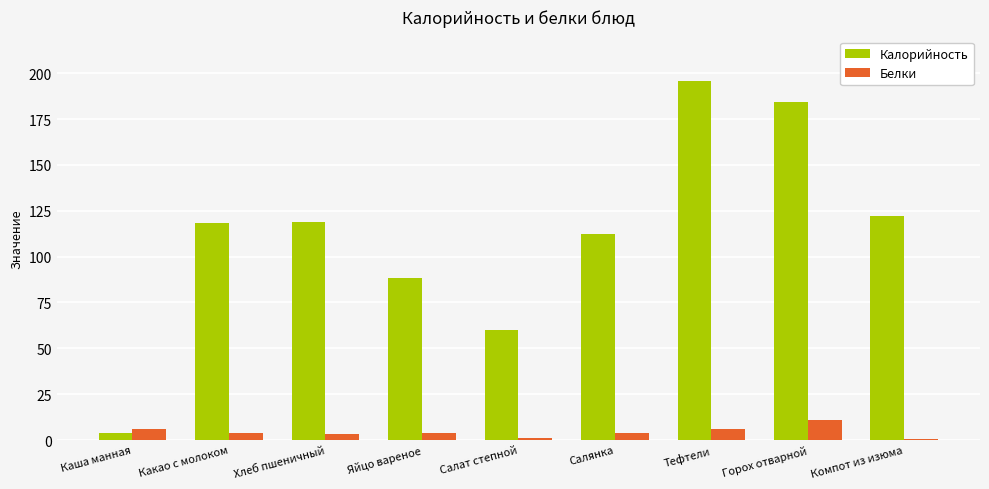

At which label is Калорийность closest to 99?

Яйцо вареное